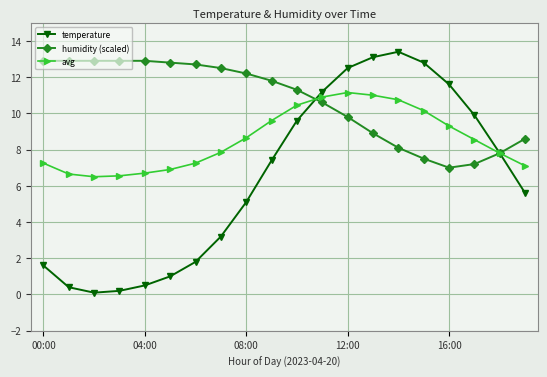

List the series in order of their overall mean, lowest first.

temperature, avg, humidity (scaled)